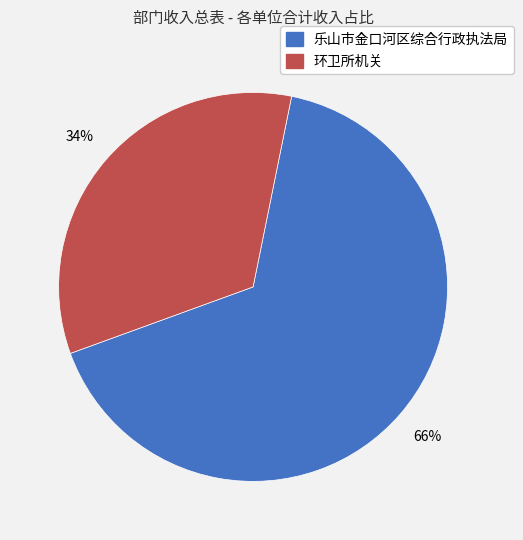

What percentage is the 乐山市金口河区综合行政执法局 slice, to the nearest percent?

66%